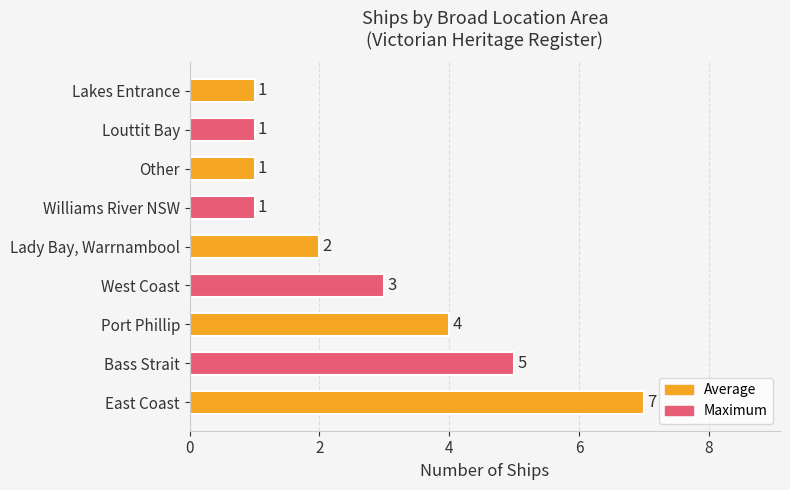

What is the change in value from East Coast to West Coast?

-4